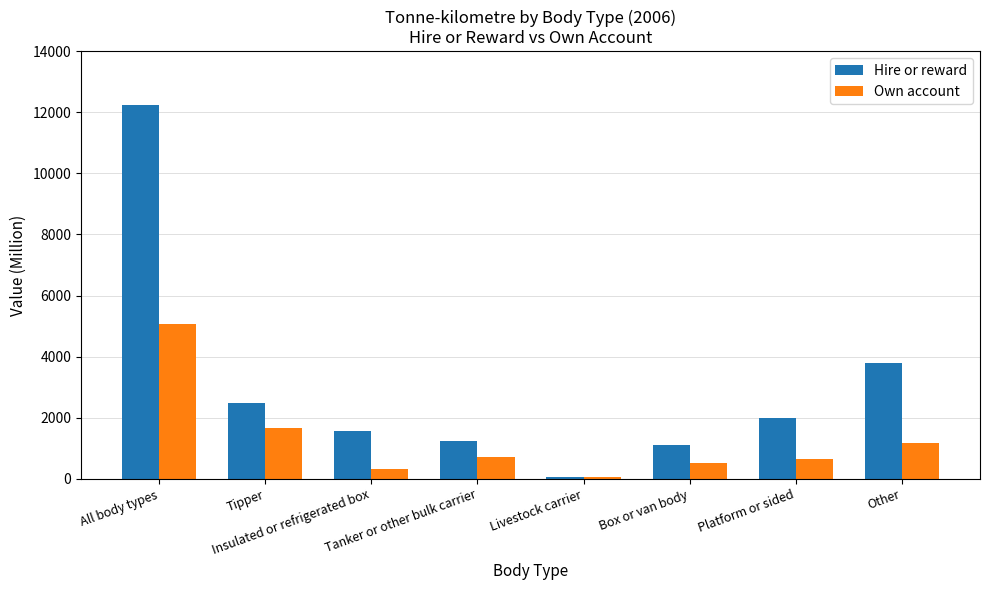

List the series in order of their peak value, lowest first.

Own account, Hire or reward